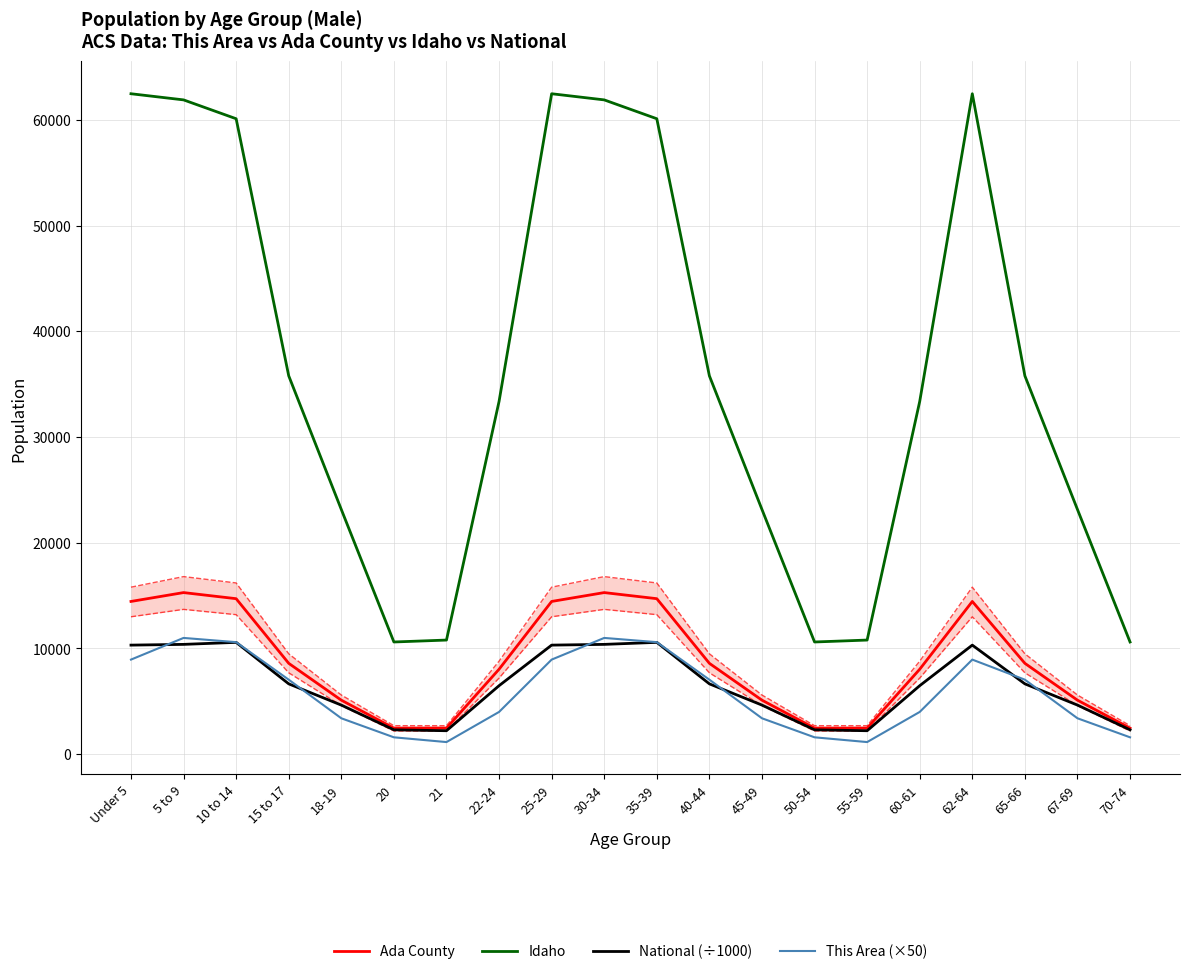

Which series has the largest range (max minus min)?

Idaho